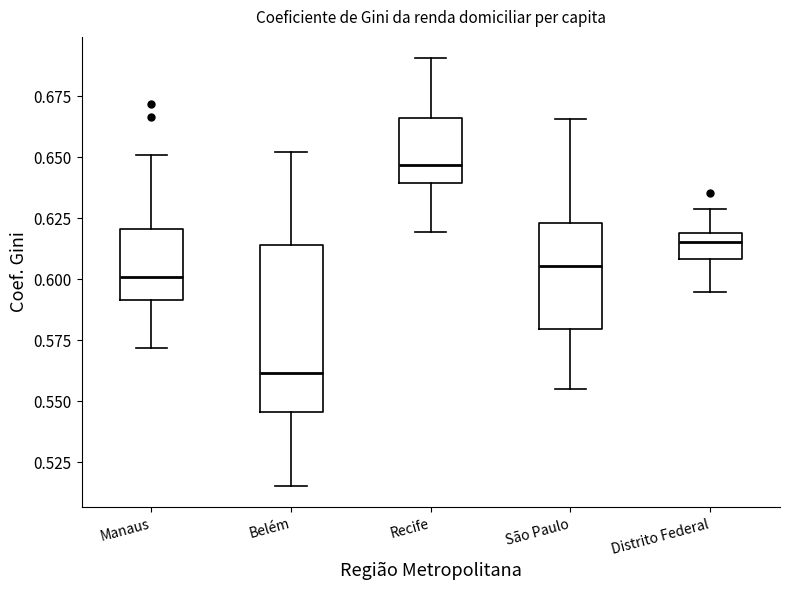

Reading left to right, transcribe this box plot: for each box, give where its median line is, the range the box spans, and where its two whiskers end, as read against the y-axis. The values are not printed on the chart, so give them approximately, as read against the axis.

Manaus: median 0.600, box 0.590 to 0.620, whiskers 0.570 to 0.650
Belém: median 0.560, box 0.545 to 0.615, whiskers 0.515 to 0.650
Recife: median 0.645, box 0.640 to 0.665, whiskers 0.620 to 0.690
São Paulo: median 0.605, box 0.580 to 0.625, whiskers 0.555 to 0.665
Distrito Federal: median 0.615, box 0.610 to 0.620, whiskers 0.595 to 0.630